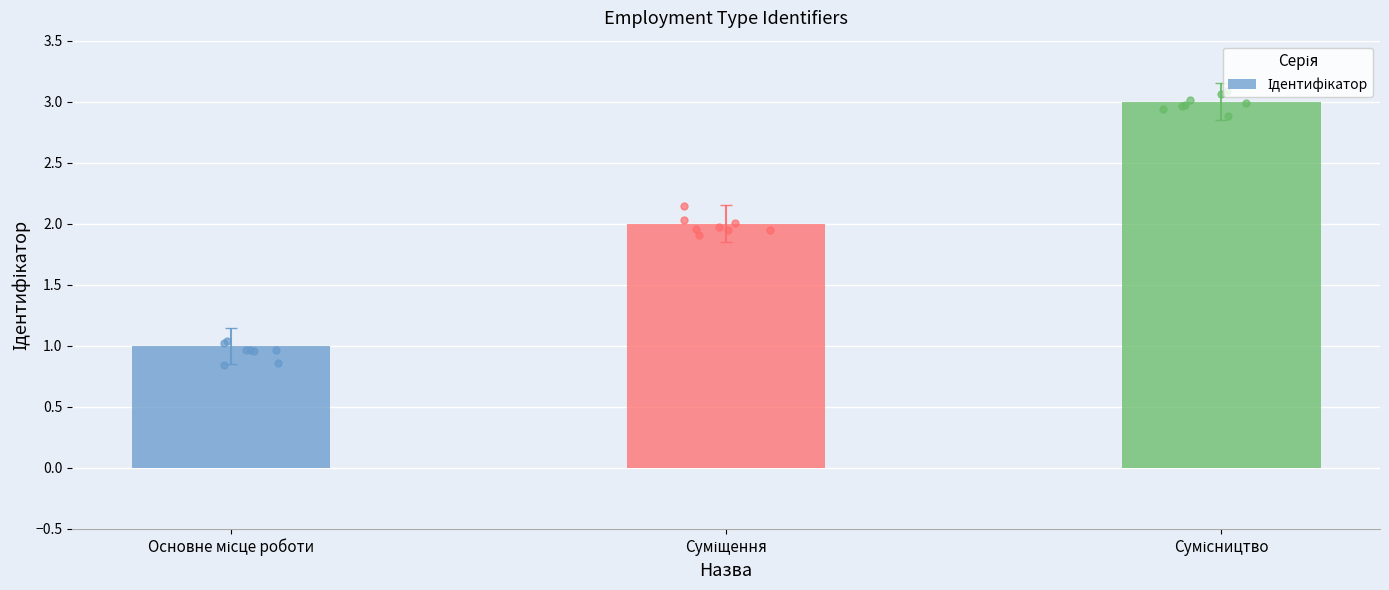

Approximately how many times larger is the value at Сумісництво compared to Основне місце роботи?

3.0